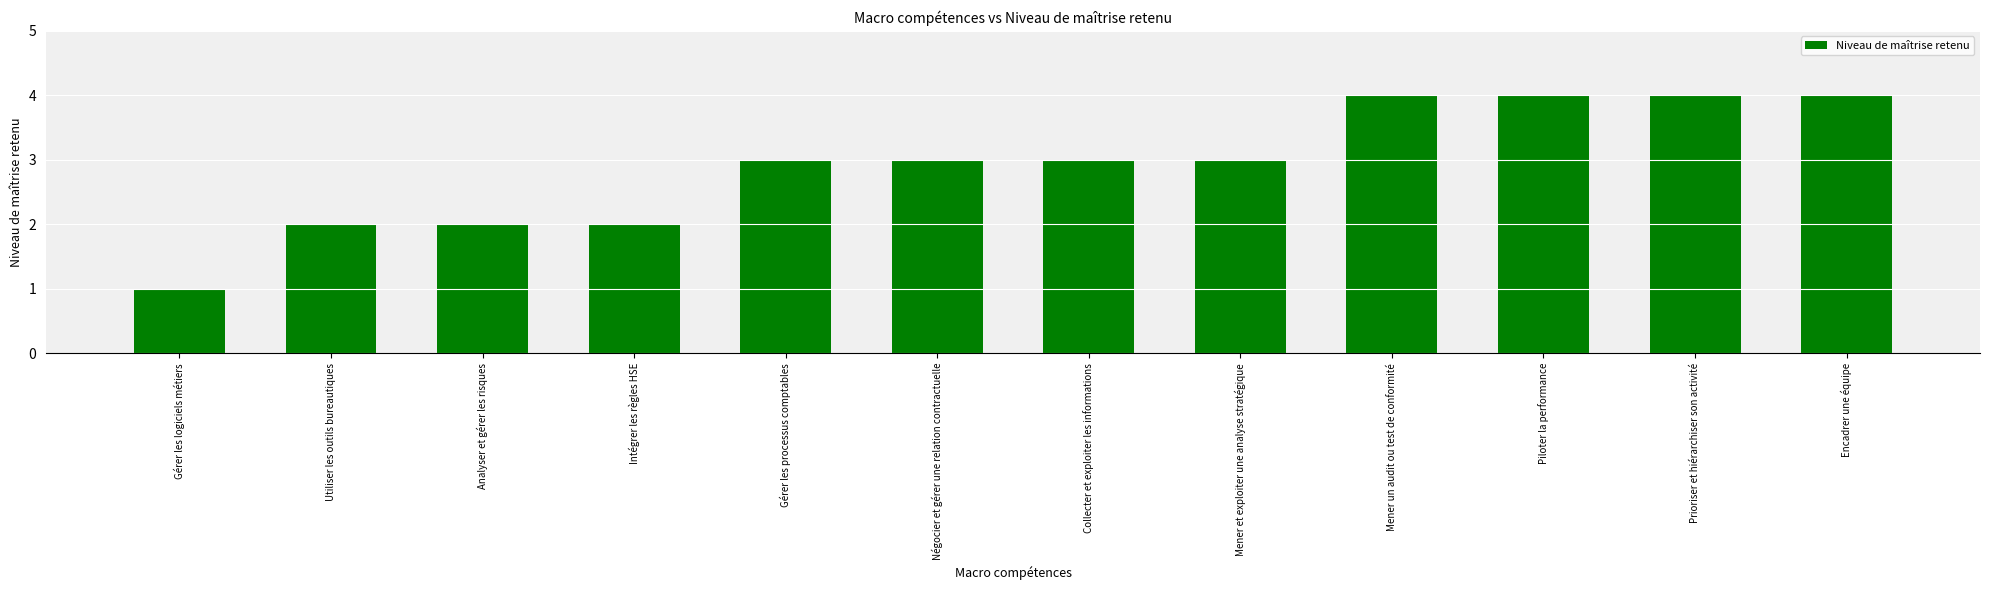

What is the difference between the second highest and minimum values?

3